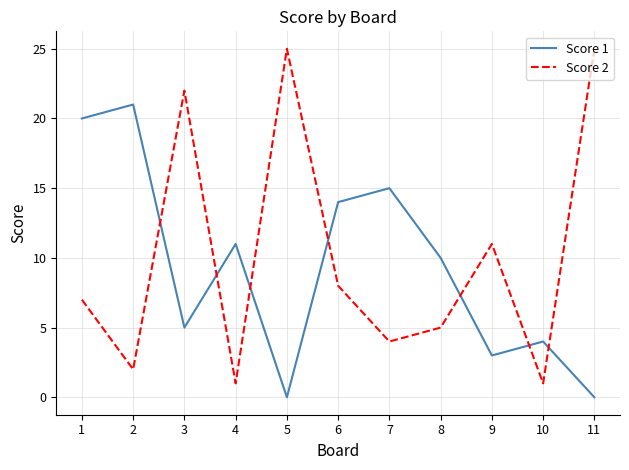

Reading right to left, list all the values displayed in this chart.

Score 1: 0	4	3	10	15	14	0	11	5	21	20
Score 2: 25	1	11	5	4	8	25	1	22	2	7